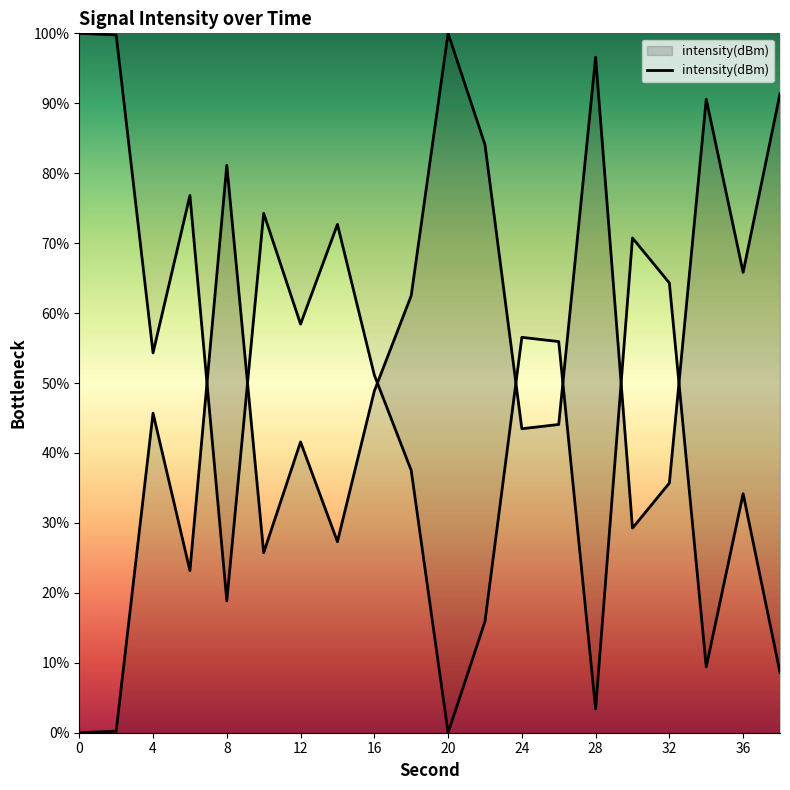

True or false: the data shows 29.3 at 30.

True